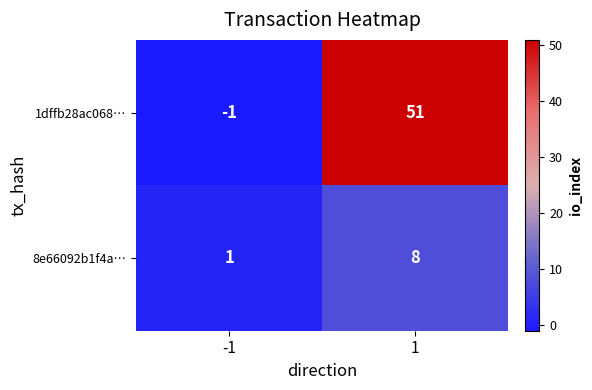

What is the minimum value shown in the chart?

-1